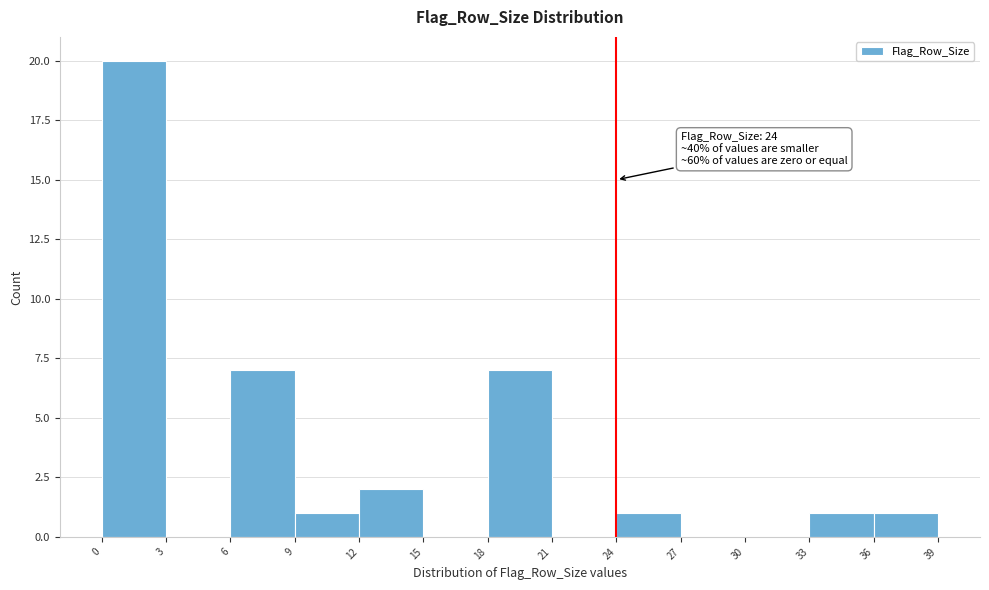

Which range on the x-axis has the tallest bar?

0 to 3